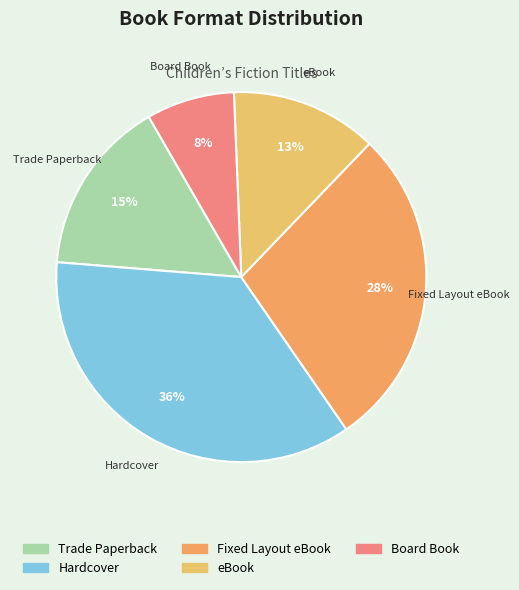

To the nearest percent, what is the difference between the Trade Paperback and Fixed Layout eBook slice percentages?

13%